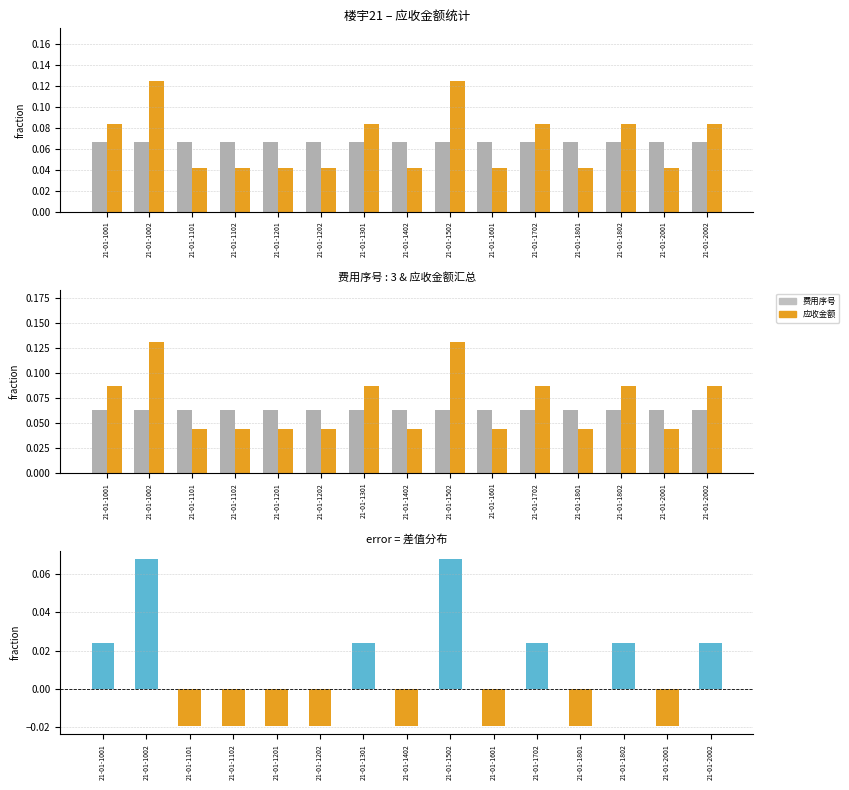

List the labels in order of 差值 value, smallest first.

21-01-1101, 21-01-1102, 21-01-1201, 21-01-1202, 21-01-1402, 21-01-1601, 21-01-1801, 21-01-2001, 21-01-1001, 21-01-1301, 21-01-1702, 21-01-1802, 21-01-2002, 21-01-1002, 21-01-1502